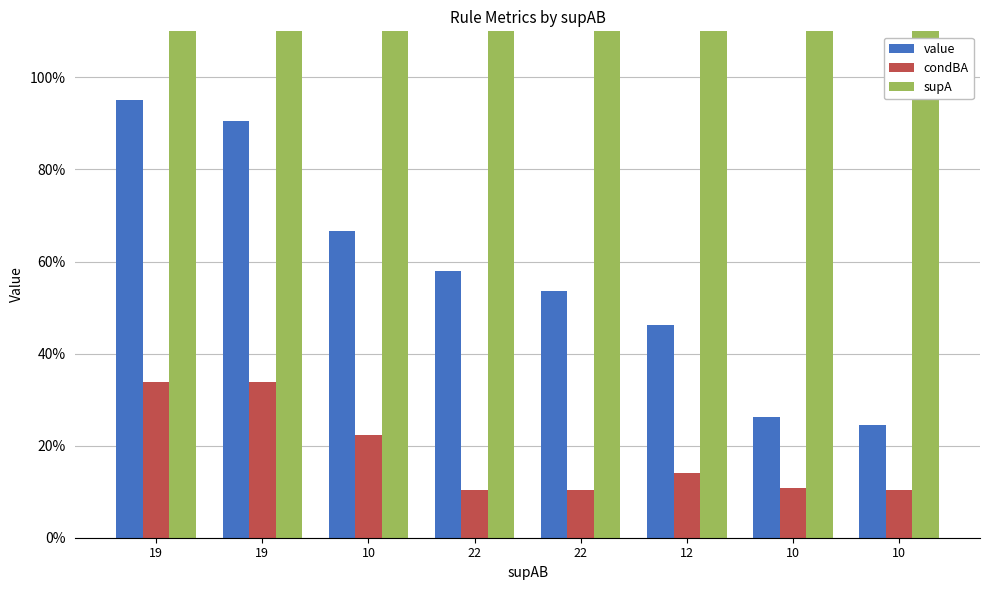

Is it true that value equals 0.1 at 10?

False